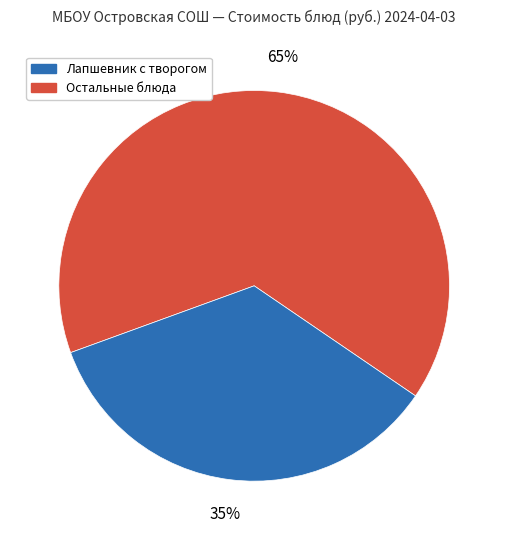

Does any single category account for the majority?

Yes